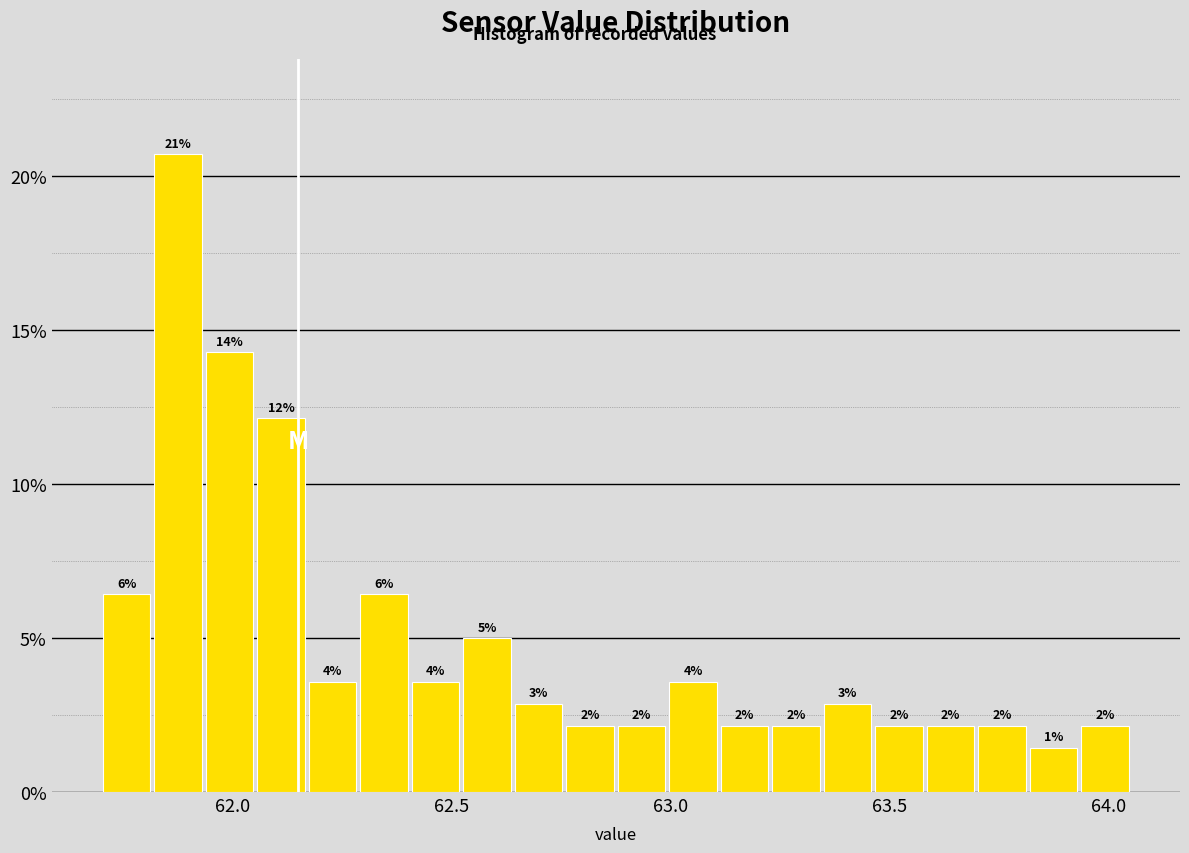

Around what value on the x-axis is the tallest bar? Give the approximate position of its centre, as read against the axis.

61.90